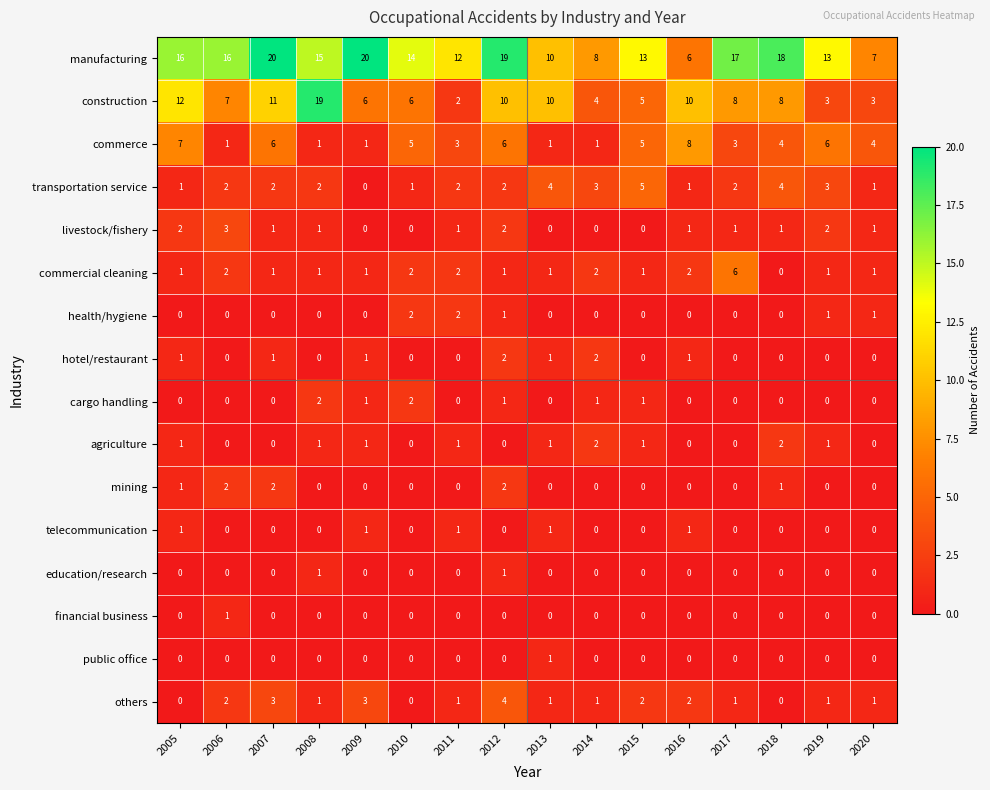

What is the difference between the maximum and minimum values in the livestock/fishery series?

3